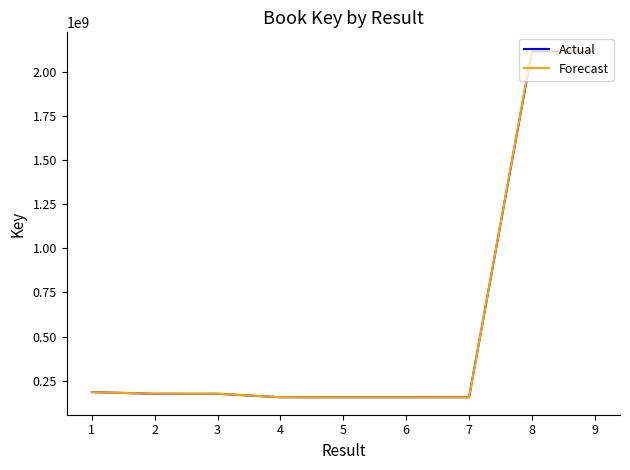

What is the sum of the Actual values at 1 and 5?

340997282.0